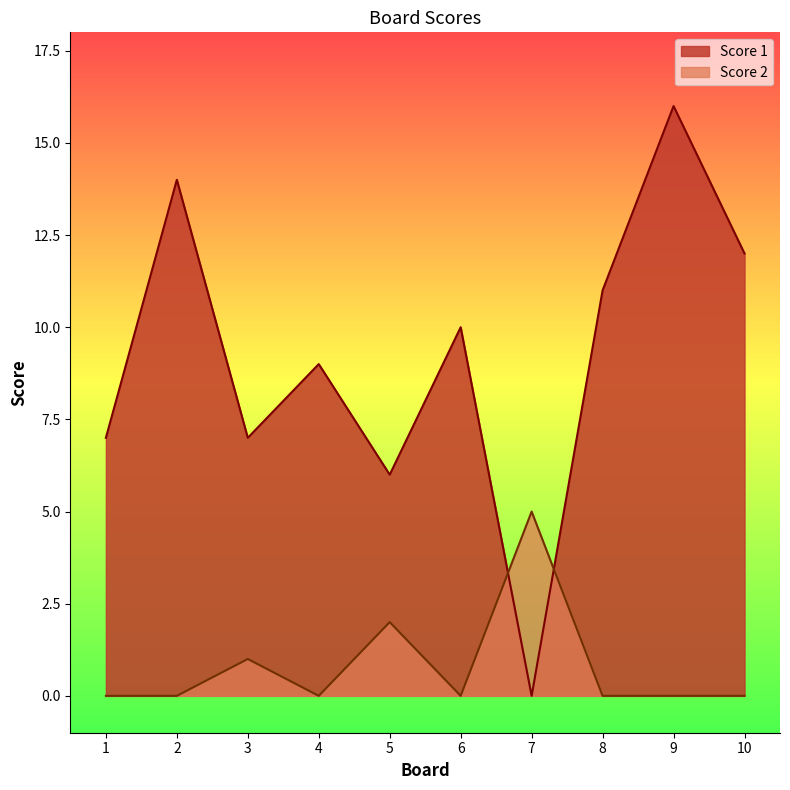

Does the chart have visible grid lines?

No